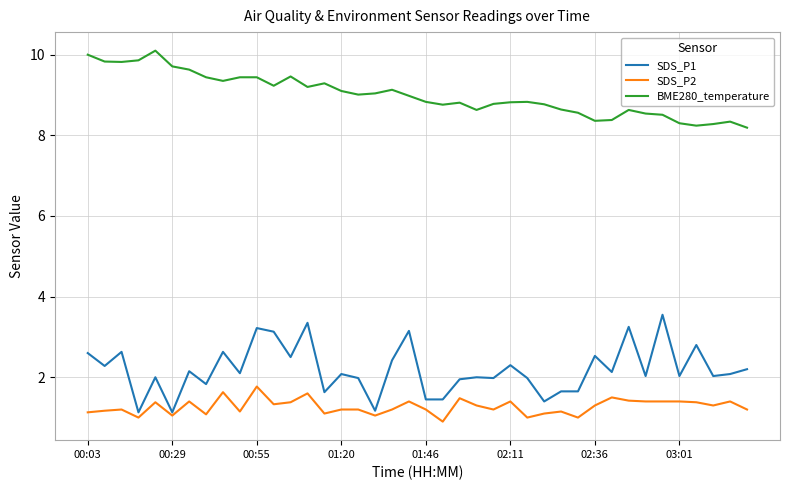

At how many categories does at least one series exceed 5?

40